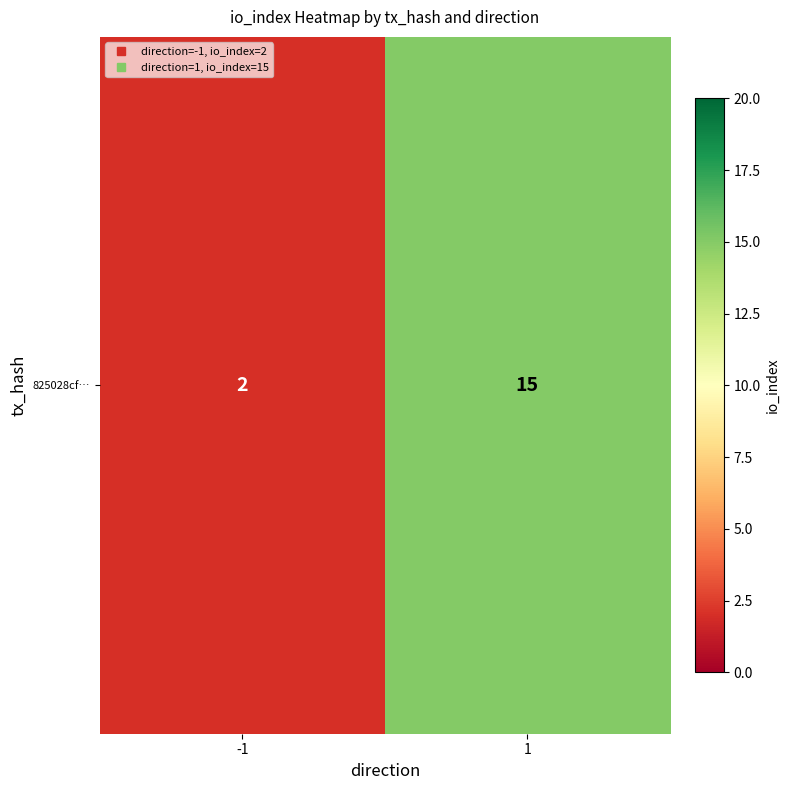

Read the value at 1, to the nearest 10.

20